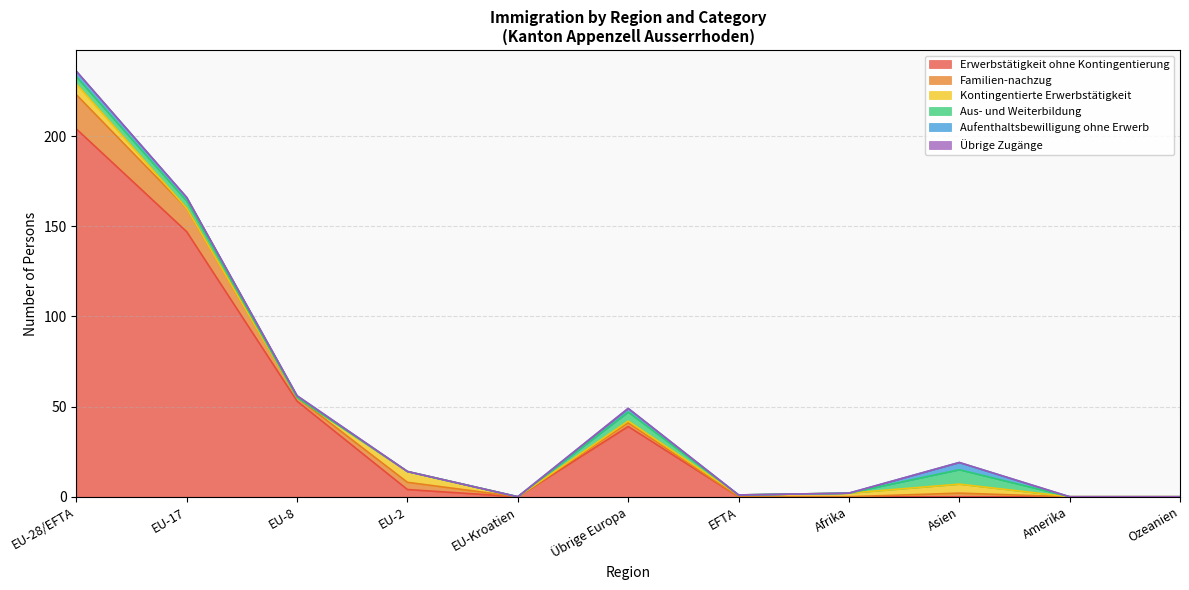

Does the chart have visible grid lines?

Yes